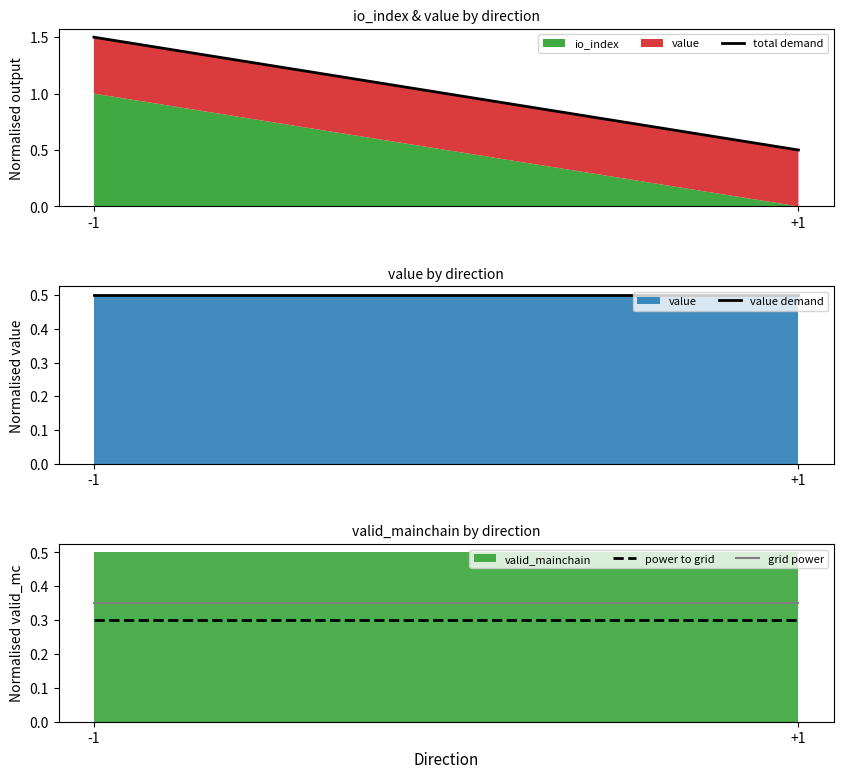

Is it true that value demand equals 0.2 at +1?

False